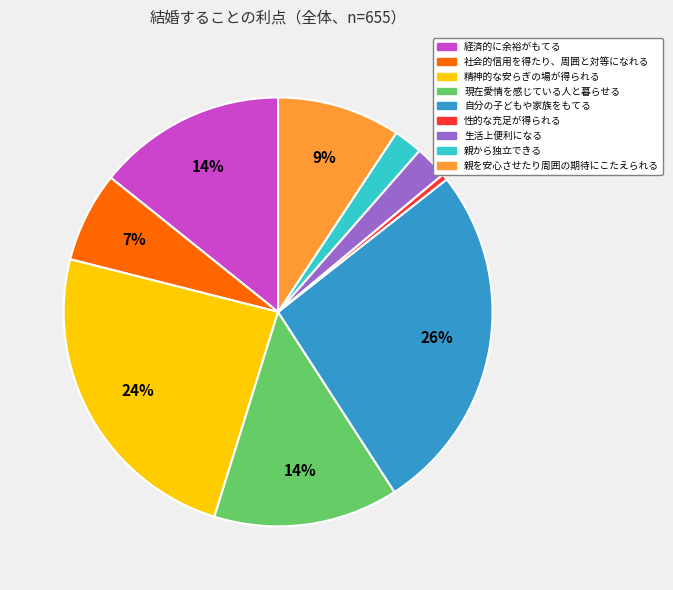

How many slices are in this pie chart?

9